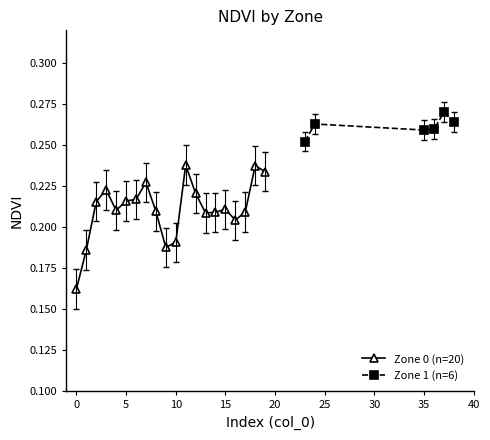

What is the value of the 1st point from the left?

0.2